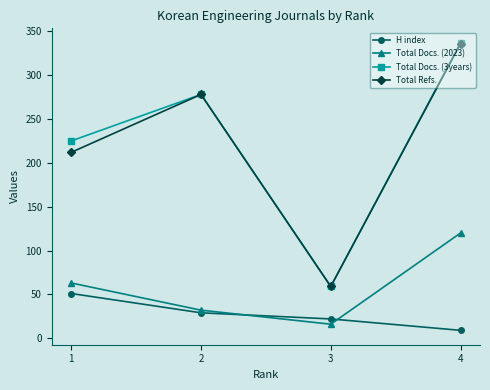

Rank the categories by Total Refs. value from highest to lowest.

4, 2, 1, 3